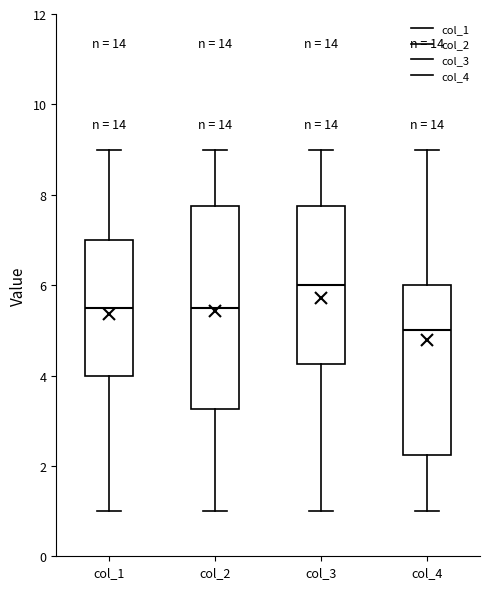

Reading left to right, read every box against the y-axis: the position of its median line, the range the box covers, and the ends of its whiskers. The values are not printed on the chart, so give them approximately, as read against the axis.

col_1: median 5.6, box 4.0 to 7.0, whiskers 1.0 to 9.0
col_2: median 5.6, box 3.2 to 7.8, whiskers 1.0 to 9.0
col_3: median 6.0, box 4.2 to 7.8, whiskers 1.0 to 9.0
col_4: median 5.0, box 2.2 to 6.0, whiskers 1.0 to 9.0